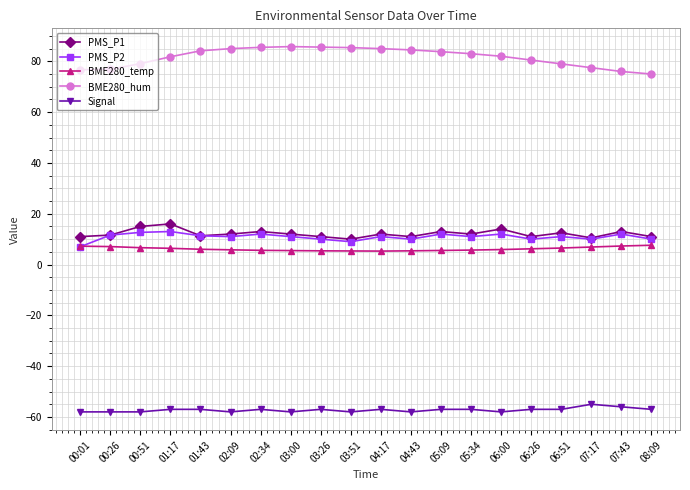

What is the average value of the Signal series?

-57.2